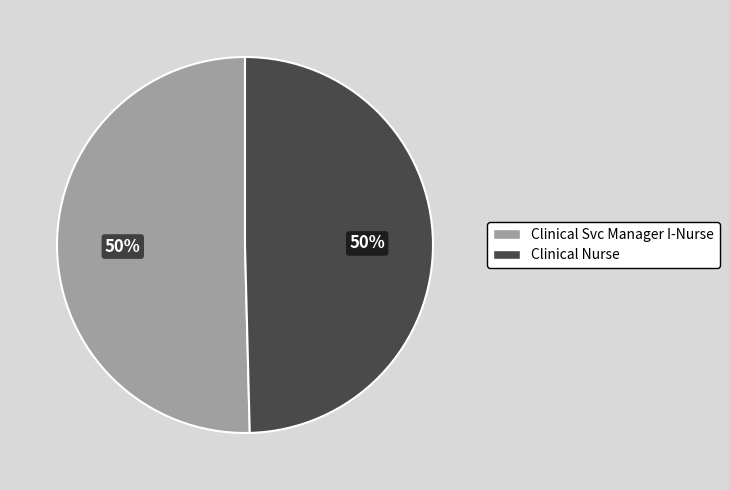

To the nearest percent, what percentage of the pie is Clinical Nurse?

50%